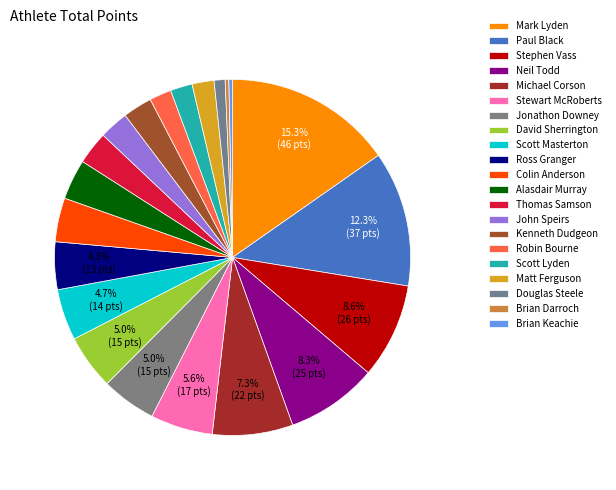

How many segments does this pie chart have?

21